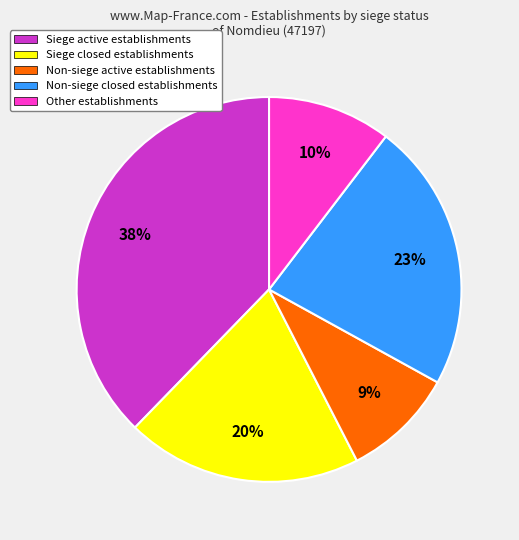

Is there a majority slice in this chart?

No